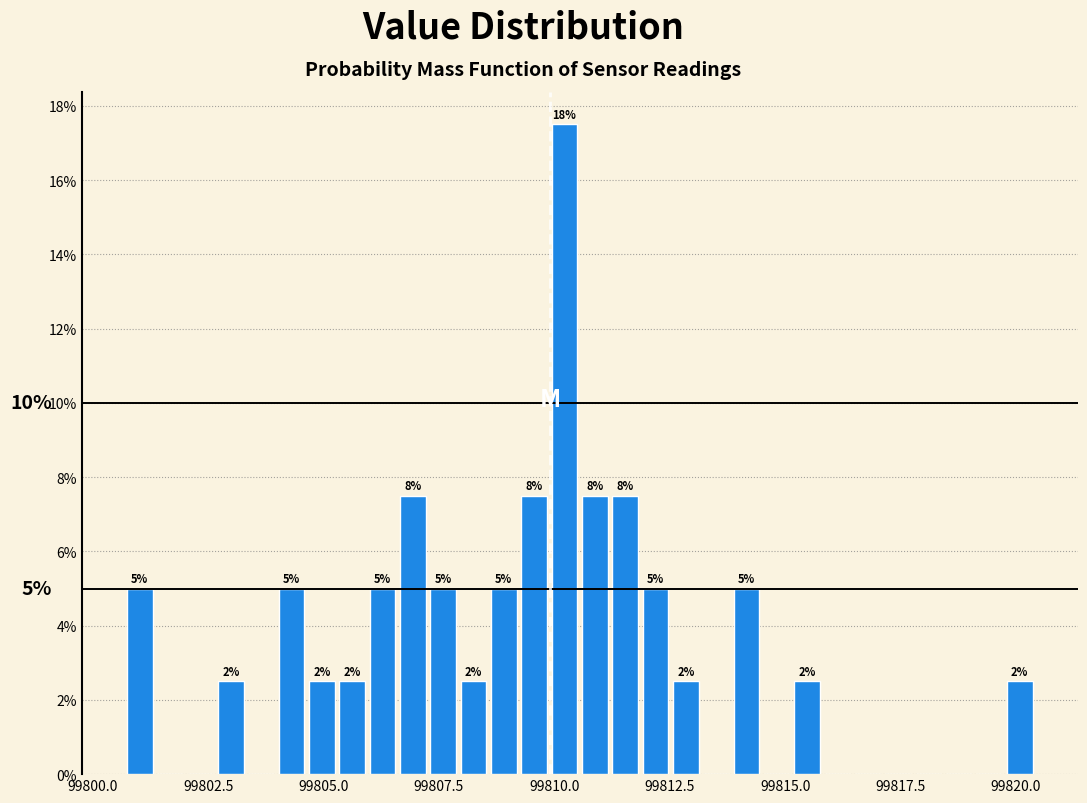

Around what value on the x-axis is the tallest bar? Give the approximate position of its centre, as read against the axis.

99810.0